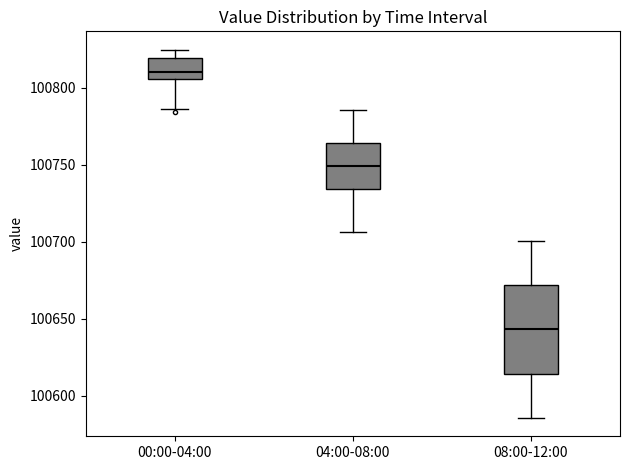

Reading left to right, read every box against the y-axis: the position of its median line, the range the box covers, and the ends of its whiskers. The values are not printed on the chart, so give them approximately, as read against the axis.

00:00-04:00: median 100810, box 100805 to 100820, whiskers 100785 to 100825
04:00-08:00: median 100750, box 100735 to 100765, whiskers 100705 to 100785
08:00-12:00: median 100645, box 100615 to 100670, whiskers 100585 to 100700